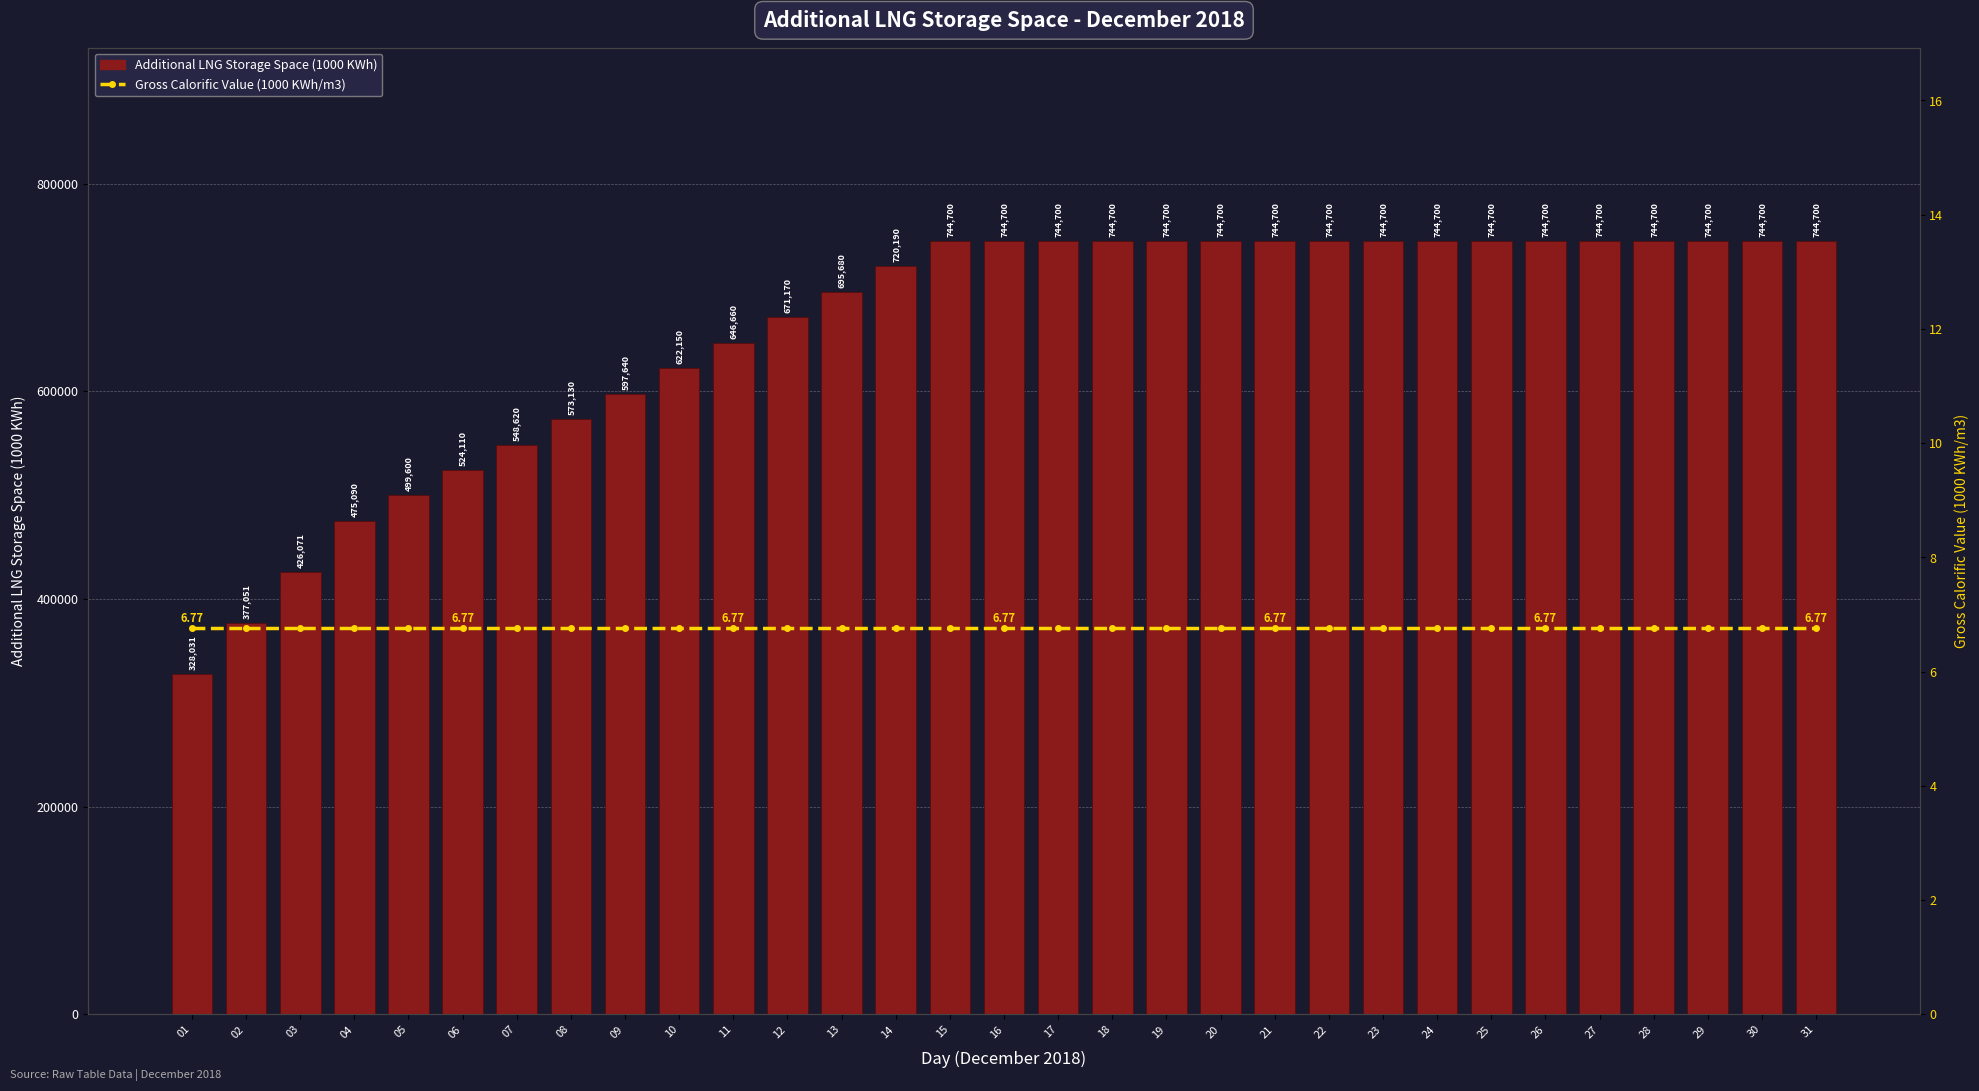

What is the smallest value displayed?

6.8